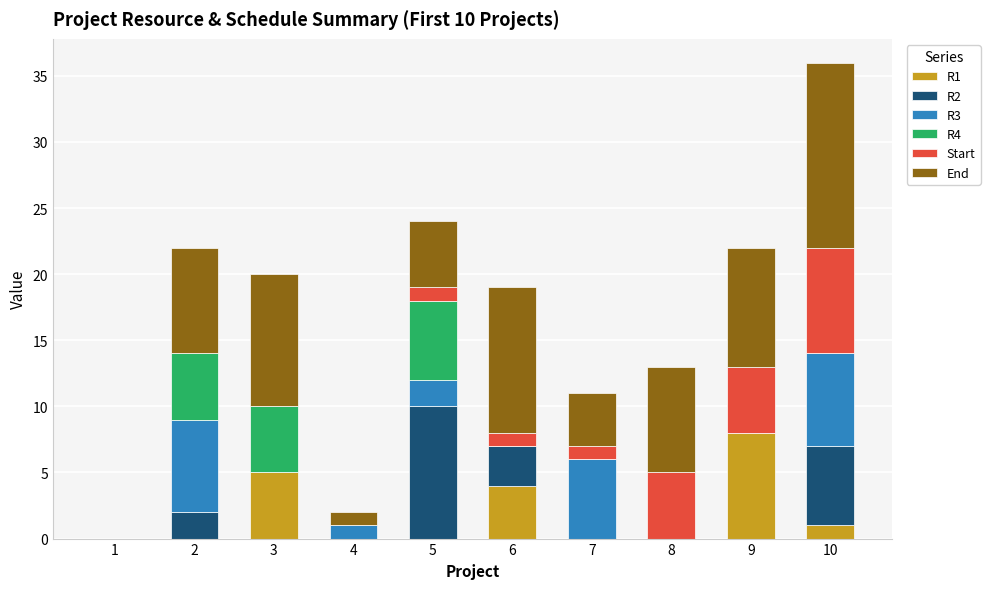

What is the total value across all series at 6?

19